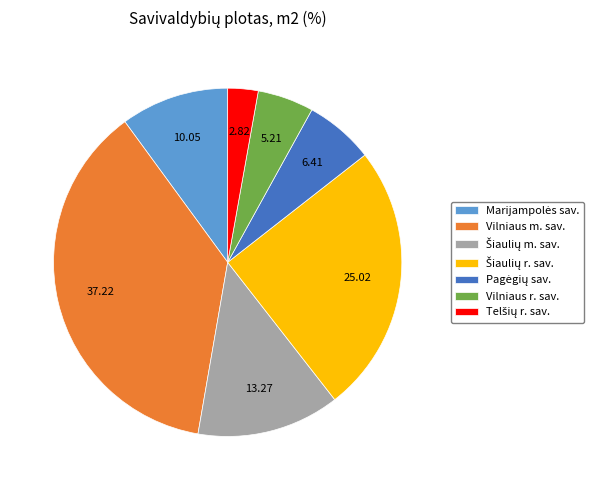

Count the number of slices in the pie.

7